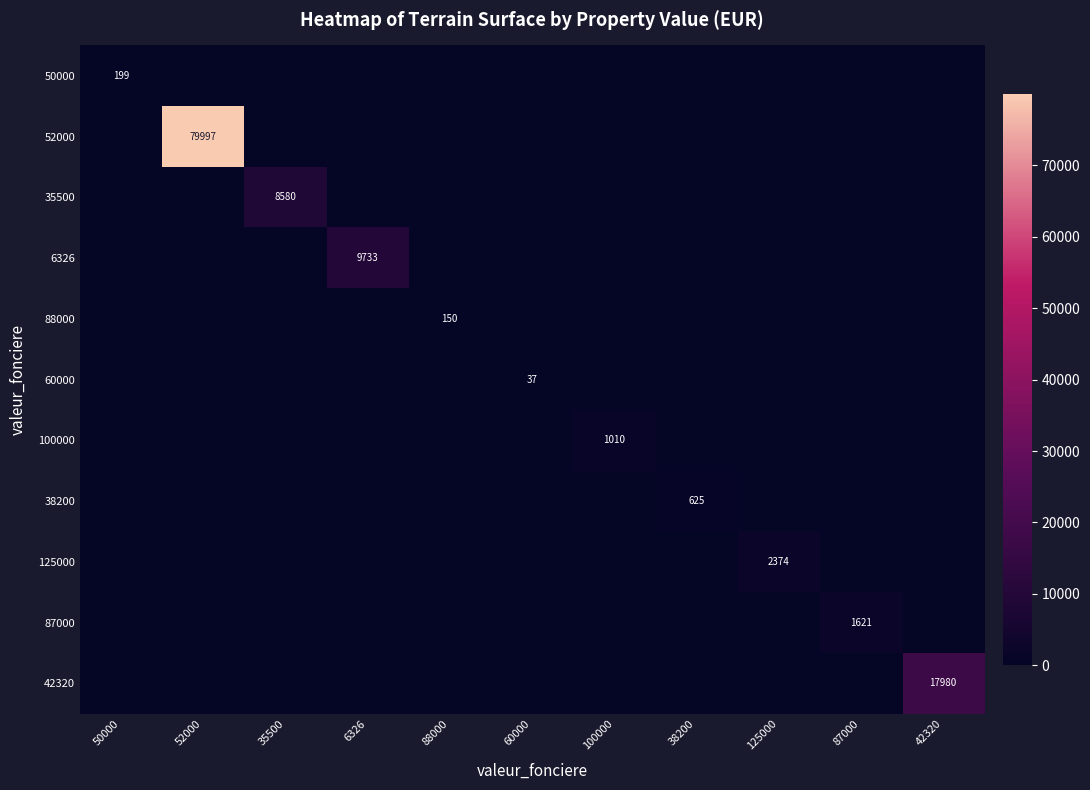

Is it true that 35500 equals -3022 at 100000?

False